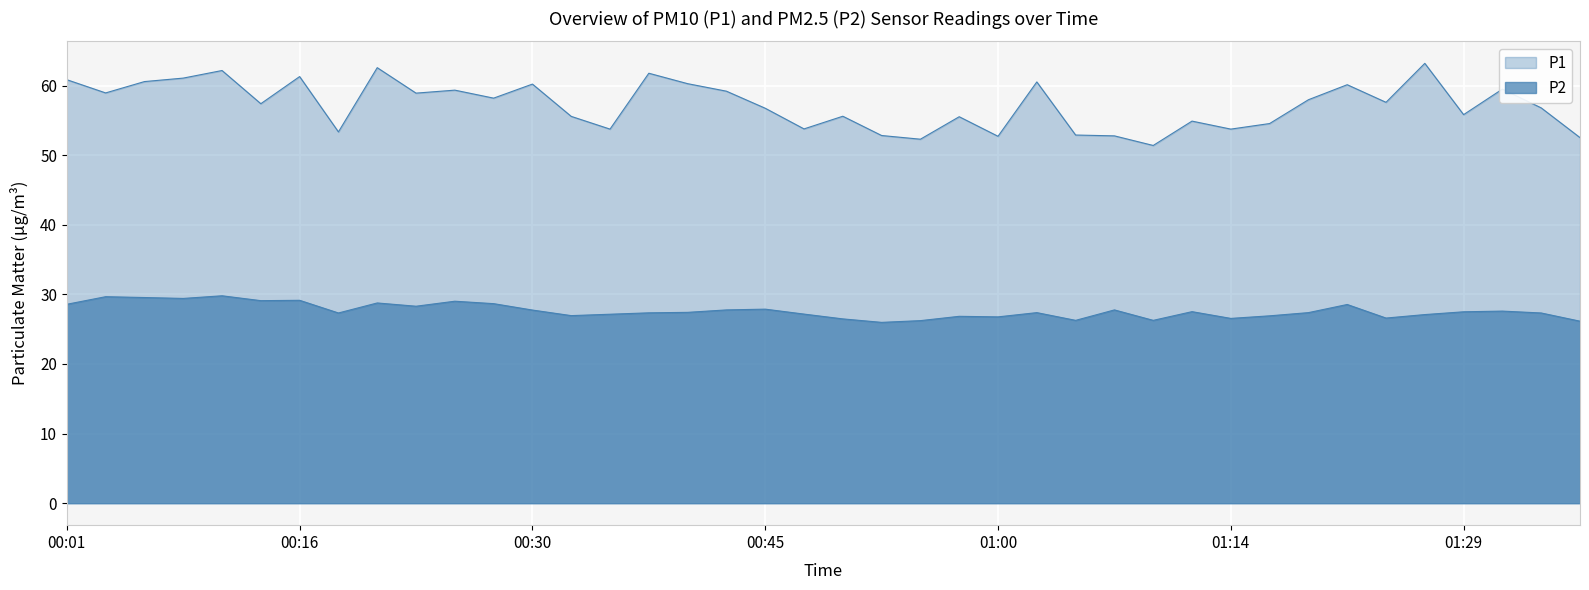

Is it true that P1 equals 60.2 at 00:30?

True